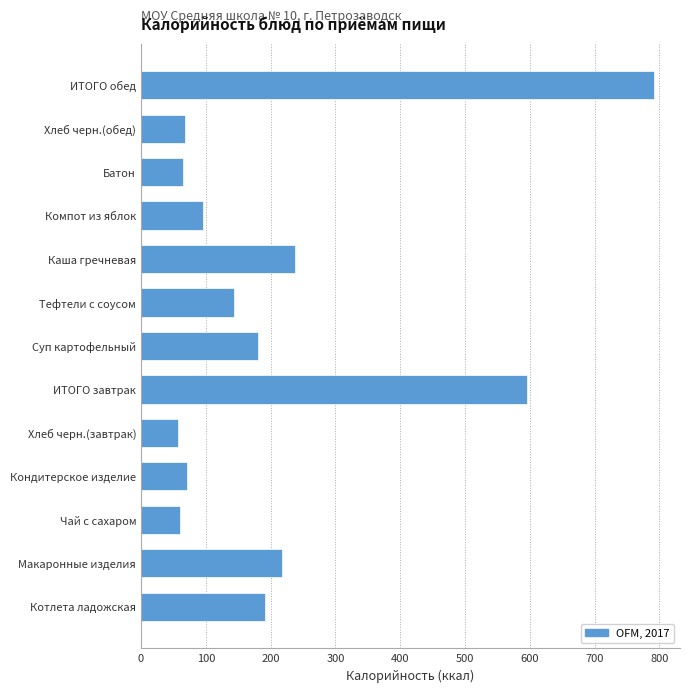

What is the average value?

213.5